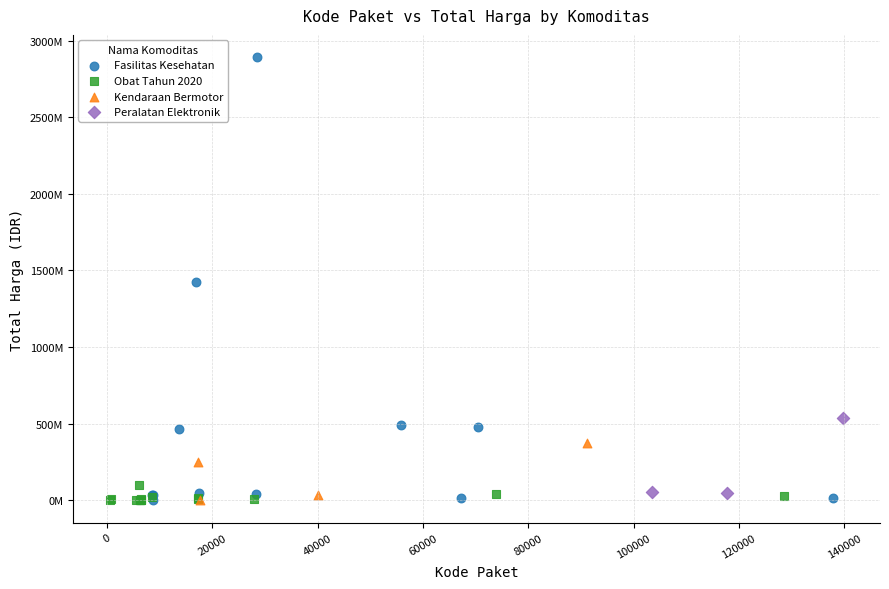

What are all the series names shown in the legend?

Fasilitas Kesehatan, Obat Tahun 2020, Kendaraan Bermotor, Peralatan Elektronik